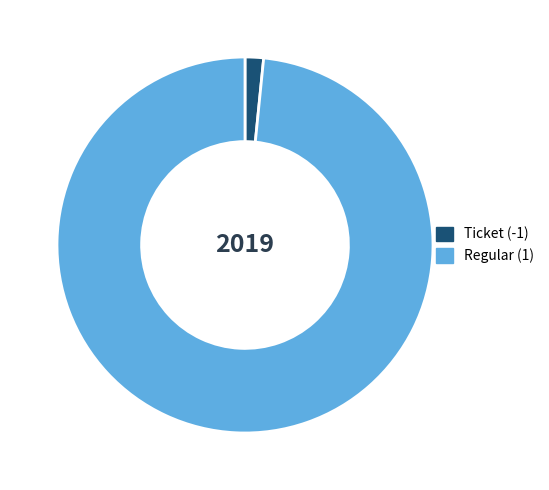

Combined, do Ticket (-1) and Regular (1) account for over 50%?

Yes